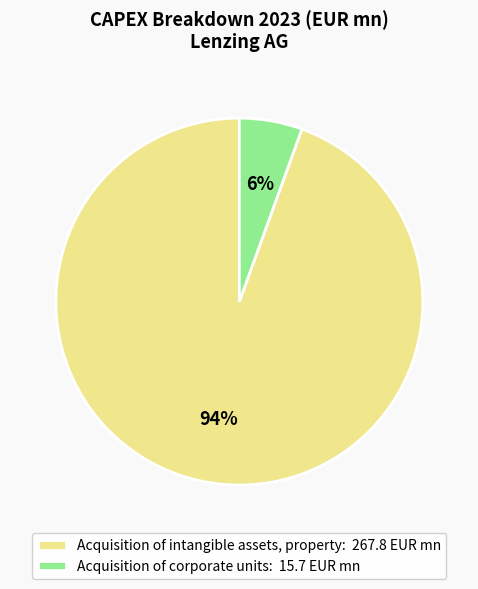

Combined, do Acquisition of intangible assets, property: 267.8 EUR mn and Acquisition of corporate units: 15.7 EUR mn account for over 50%?

Yes